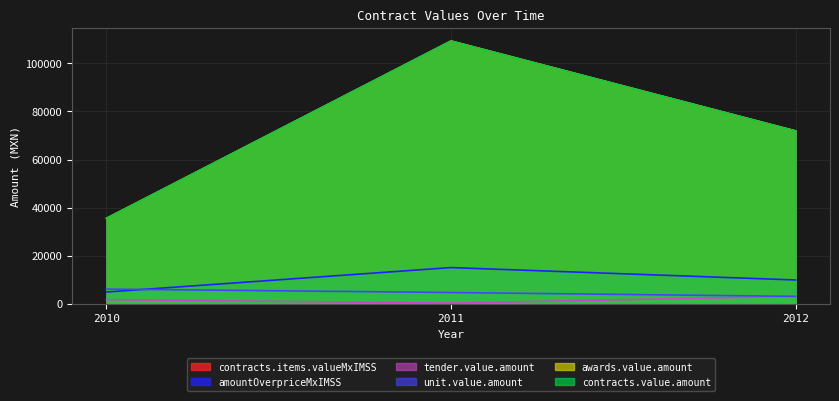

Reading right to left, list all the values displayed in this chart.

contracts.items.valueMxIMSS: 2012=71920.0	2011=109318.4	2010=35553.4
contracts.items.unit.value.amountOverpriceMxIMSS: 2012=9920.0	2011=15078.4	2010=4903.9
tender.value.amount: 2012=3120.4	2011=313.2	2010=1744.0
contracts.items.unit.value.amount: 2012=3100.0	2011=4712.0	2010=6129.9
awards.value.amount: 2012=71920.0	2011=109318.4	2010=35553.4
contracts.value.amount: 2012=71920.0	2011=109318.4	2010=35553.4